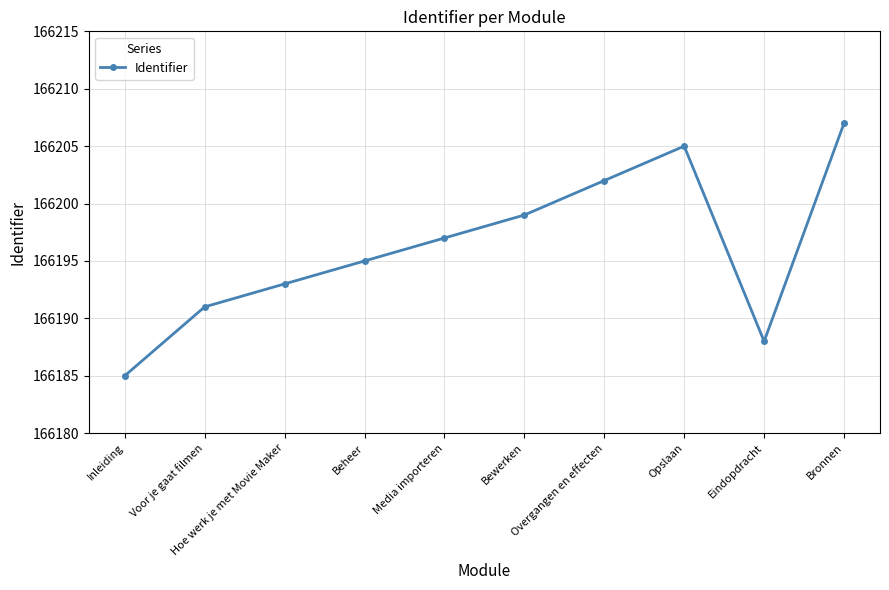

What is the approximate value at Overgangen en effecten?

166202